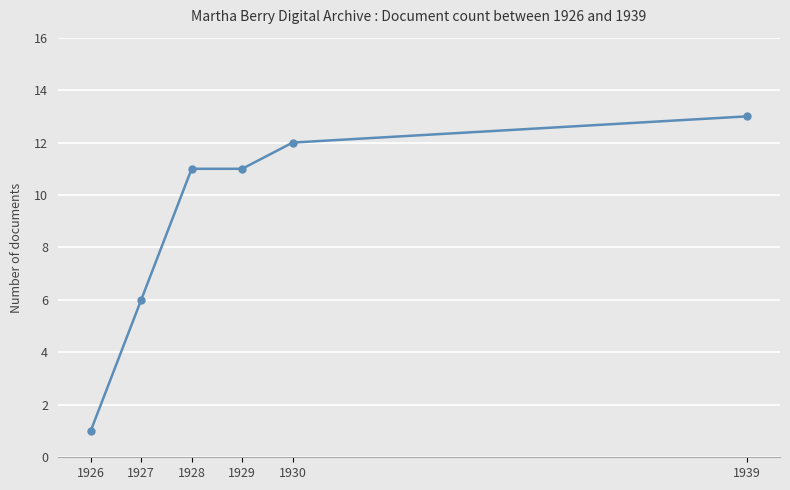

What is the greatest value displayed?

13